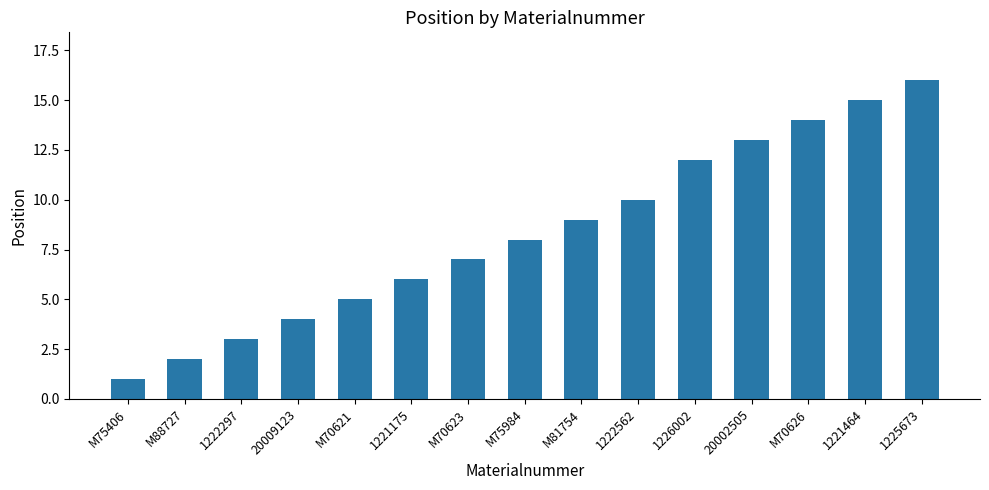

What is the difference between the maximum and minimum values?

15